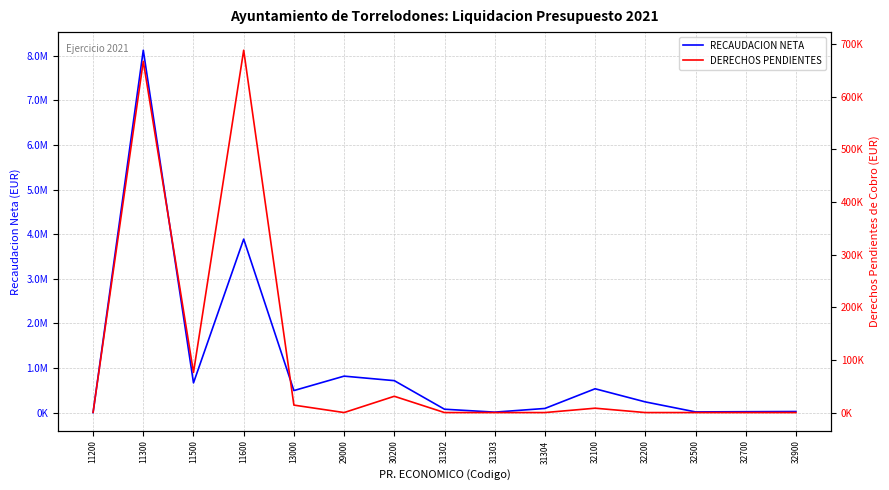

What is the total value across all series at 31302?

75189.8